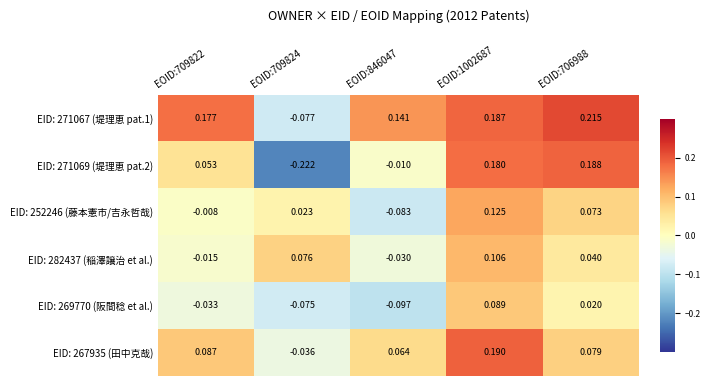

How many values in the EID: 267935 (田中克哉) series exceed 0?

4